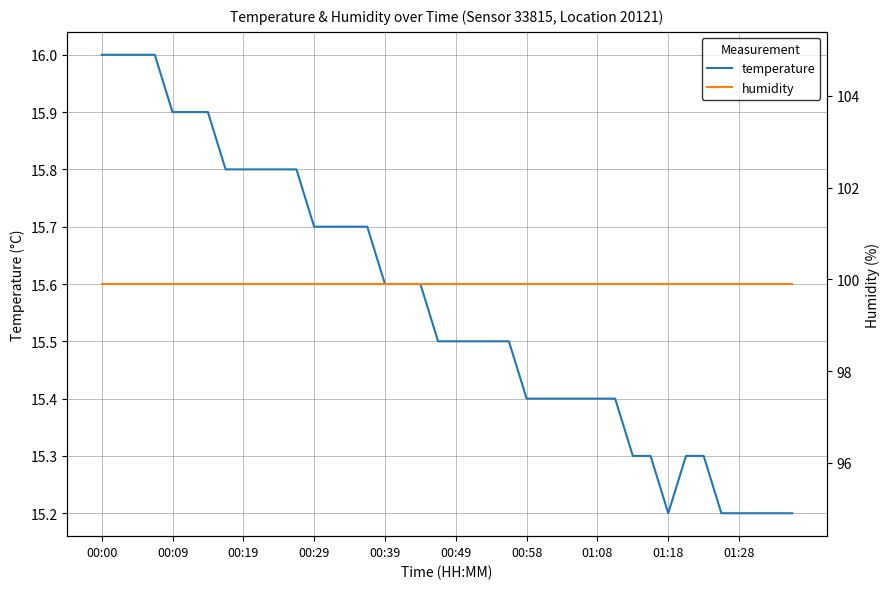

At which label does humidity reach its minimum?

00:00